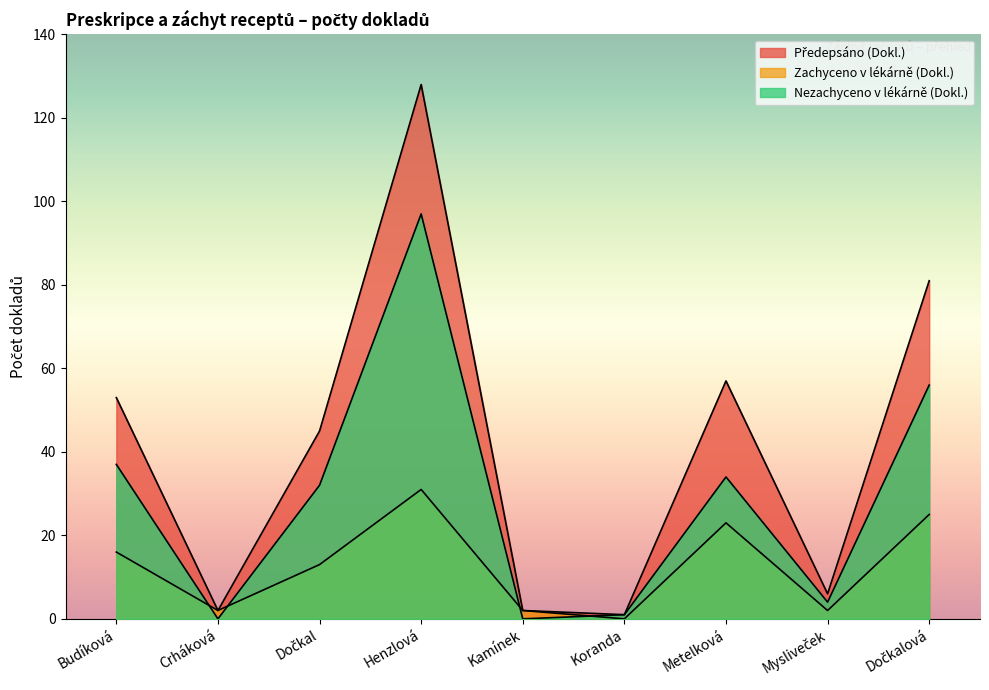

What is the value of the Nezachyceno v lékárně (Dokl.) point at the 8th from the left?

4